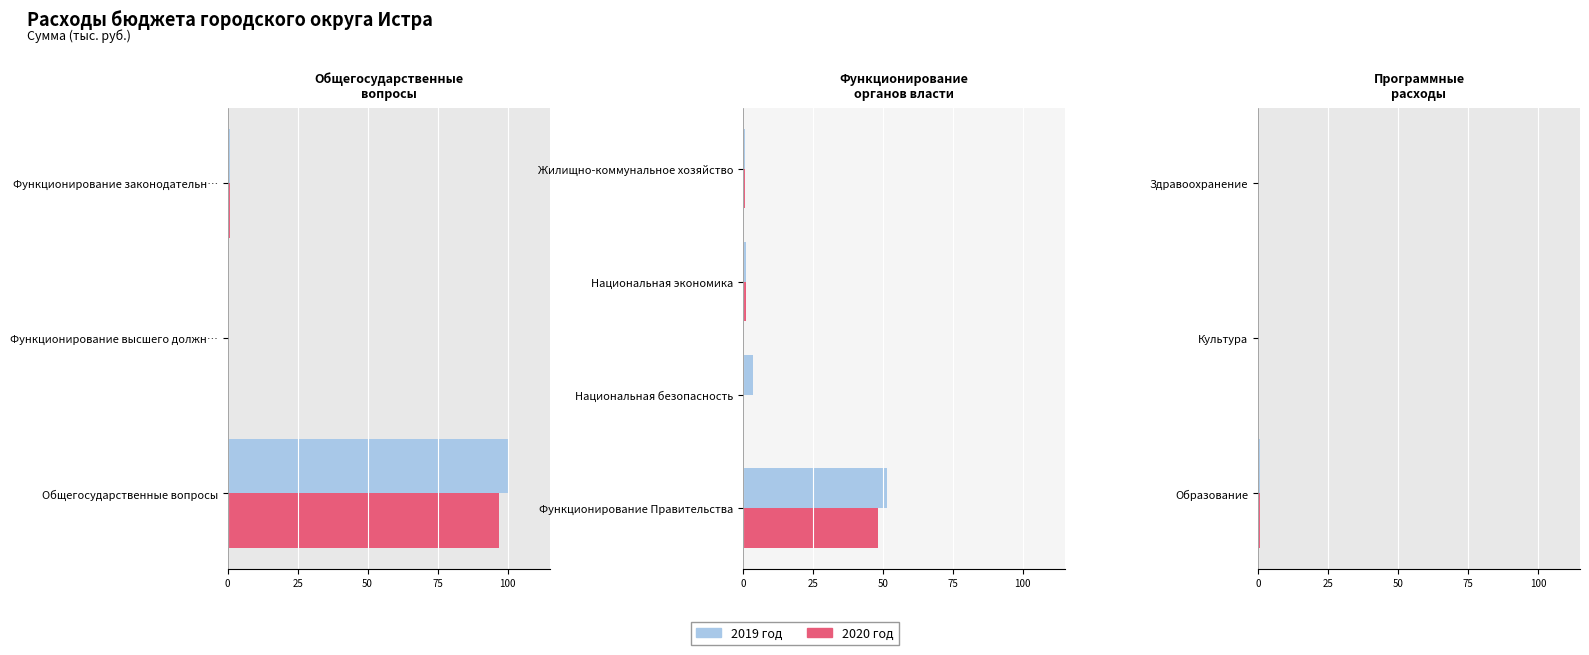

True or false: 2019 год has a value of 0.9 at Образование.

True